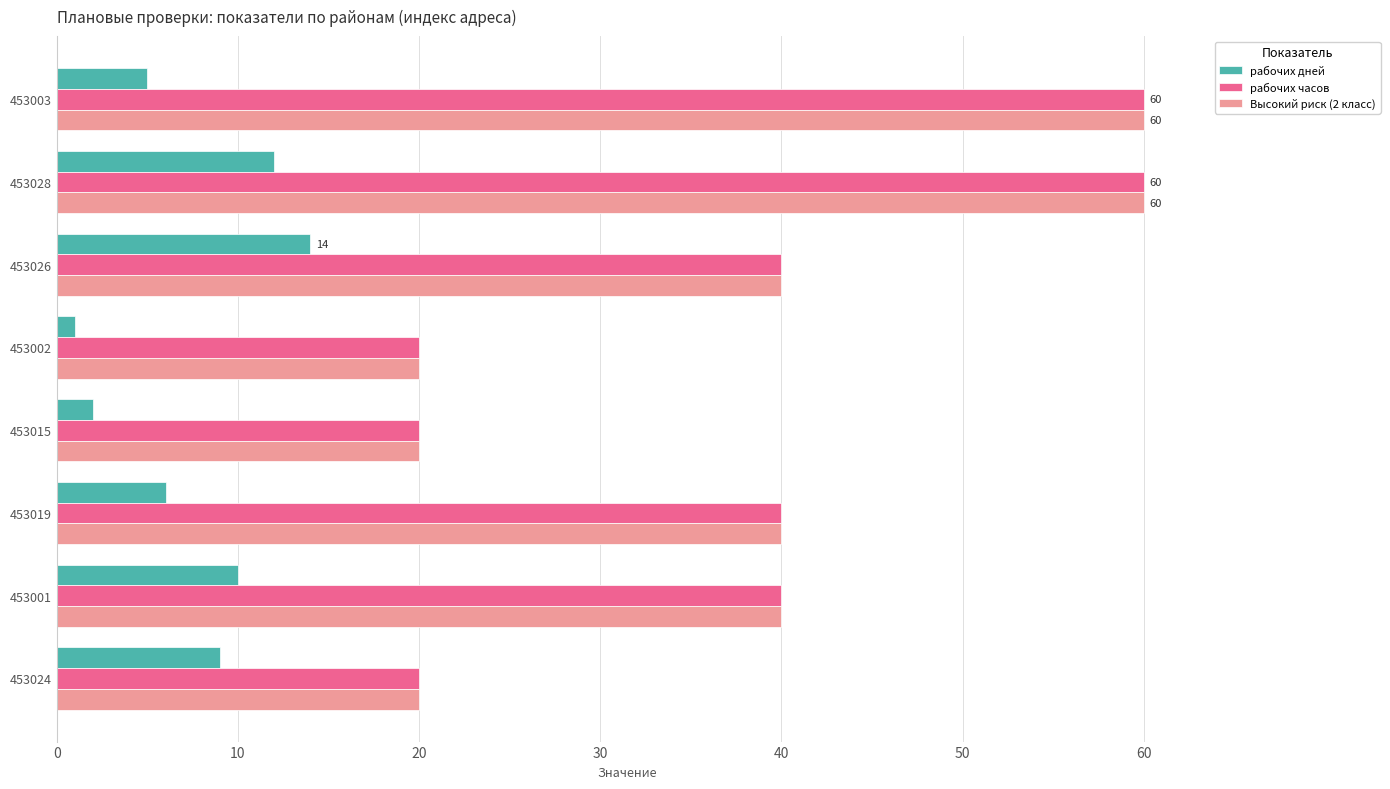

The рабочих часов series shows 7 at 453015. True or false?

False